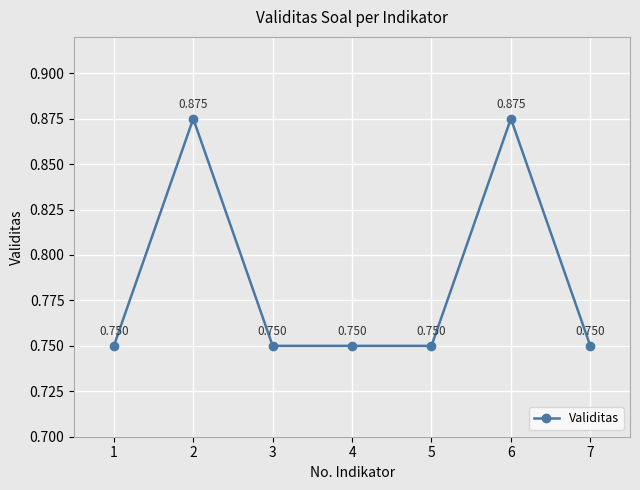

True or false: the data has more than 0 interior local peaks.

True